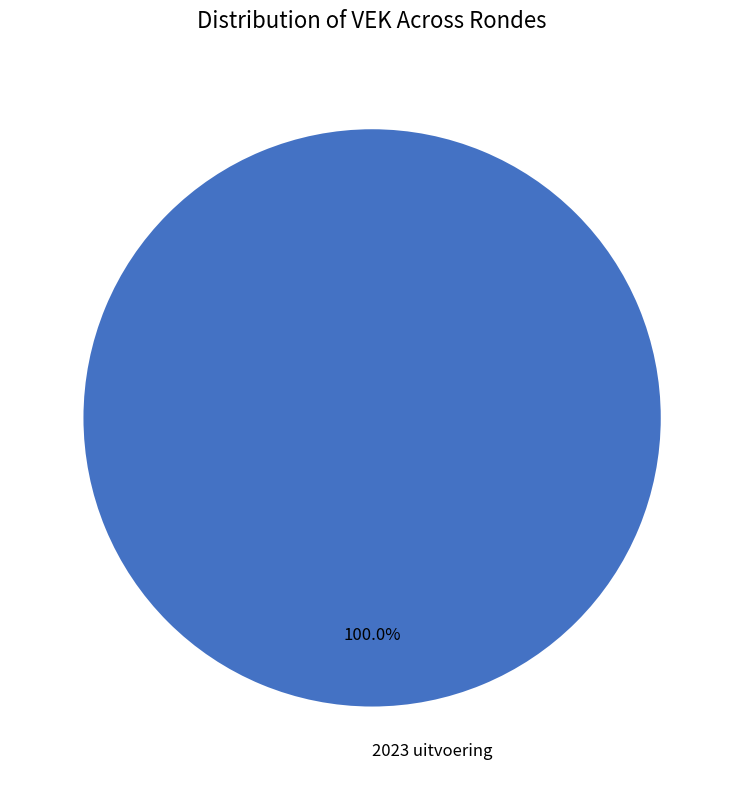

Rank the categories by value from highest to lowest.

2023 uitvoering